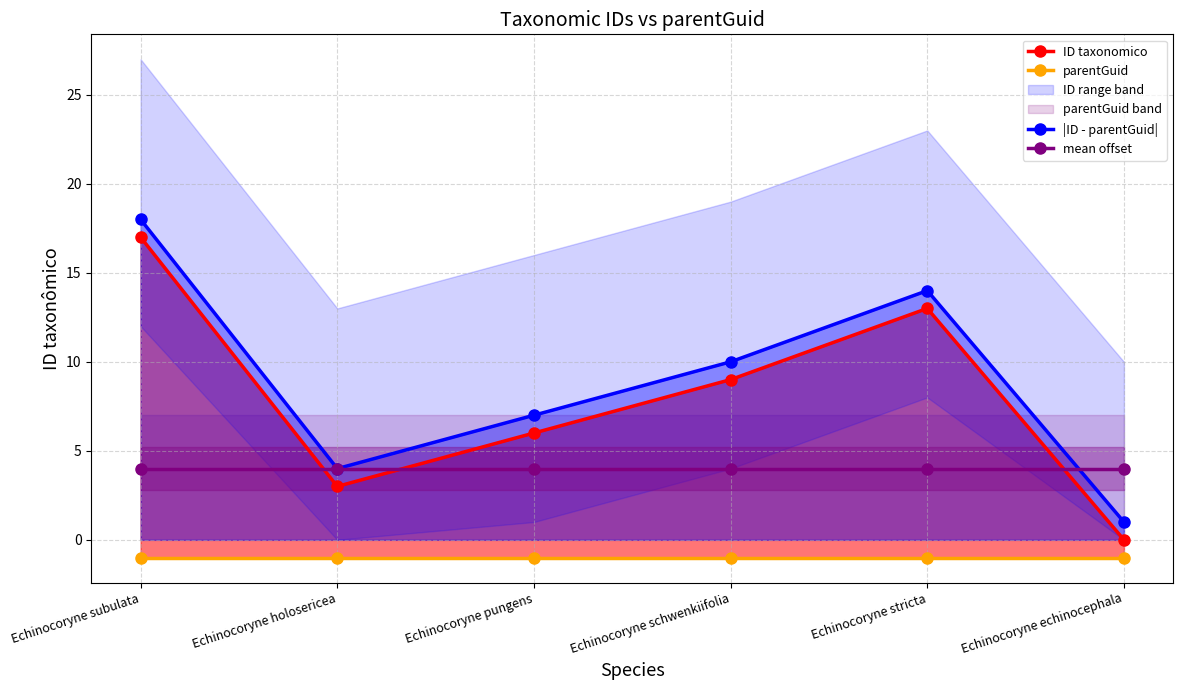

What is the average value of the ID taxonomico series?

8